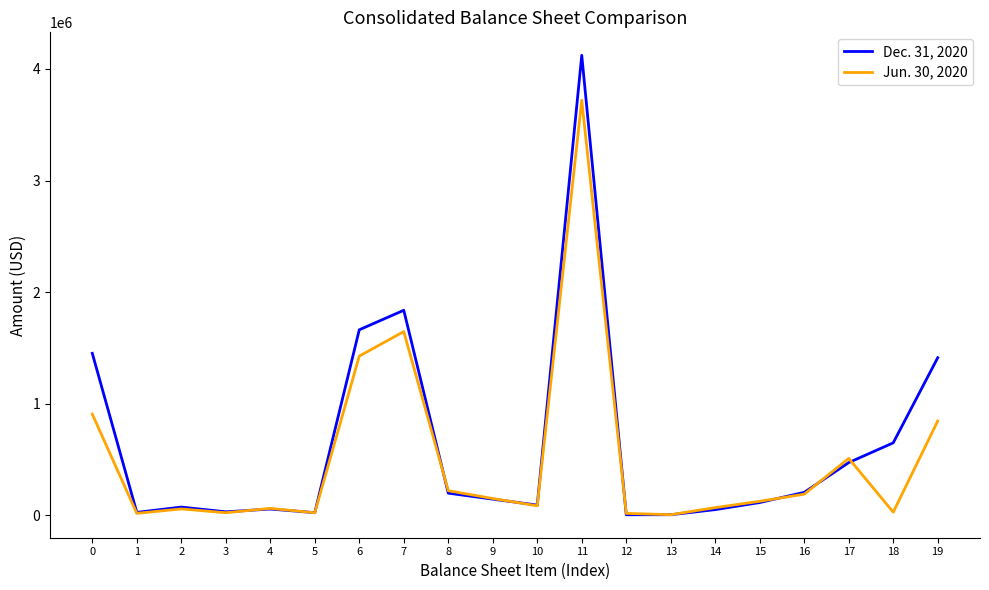

At which category does Jun. 30, 2020 reach its first local valley?

1